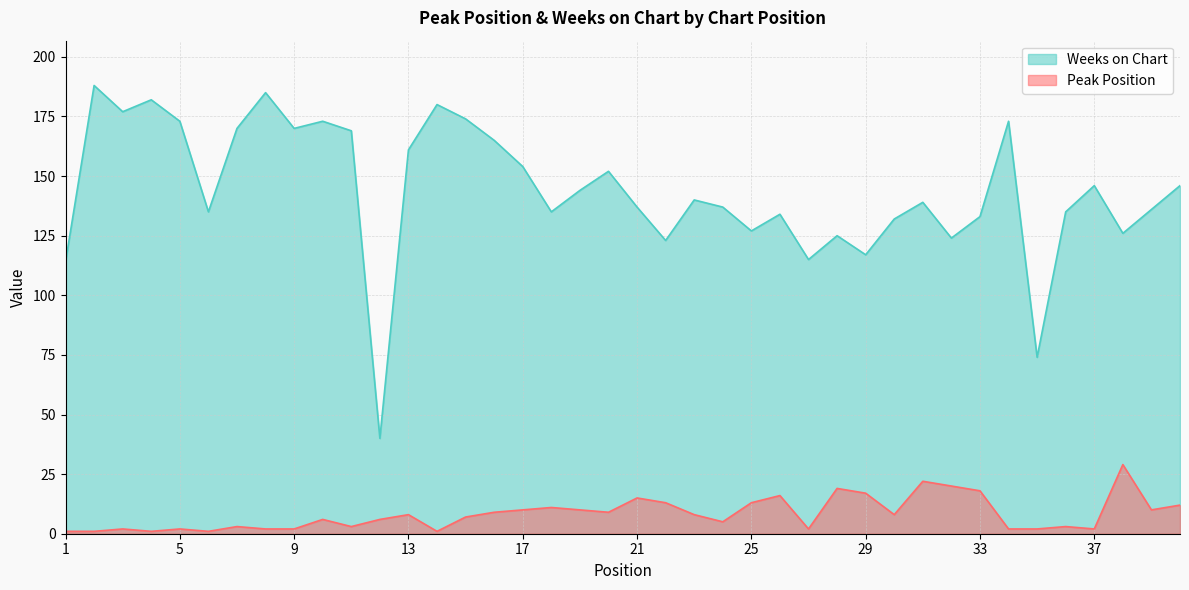

Rank the series by their maximum value, from highest to lowest.

Weeks on Chart, Peak Position